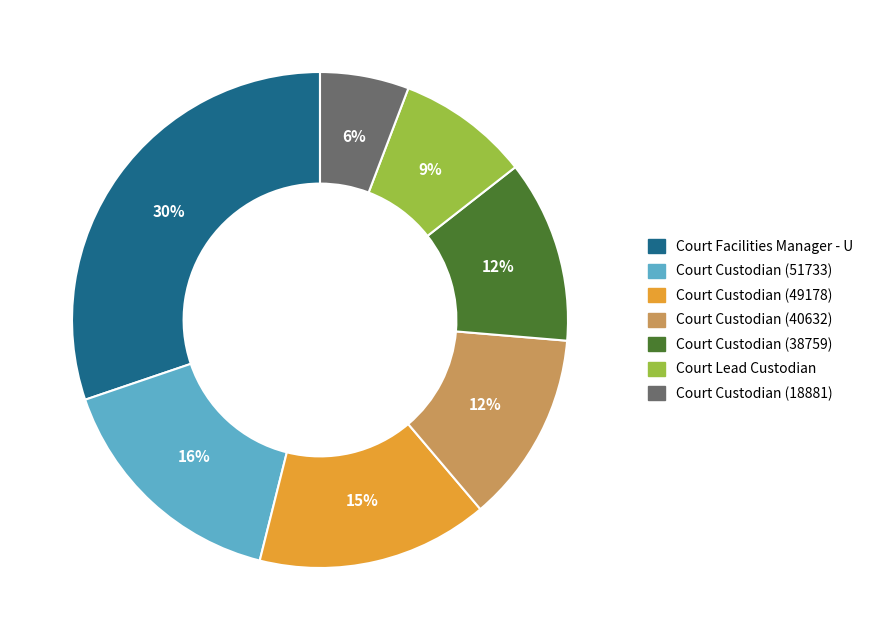

To the nearest percent, what is the difference between the largest and smallest slice percentages?

24%